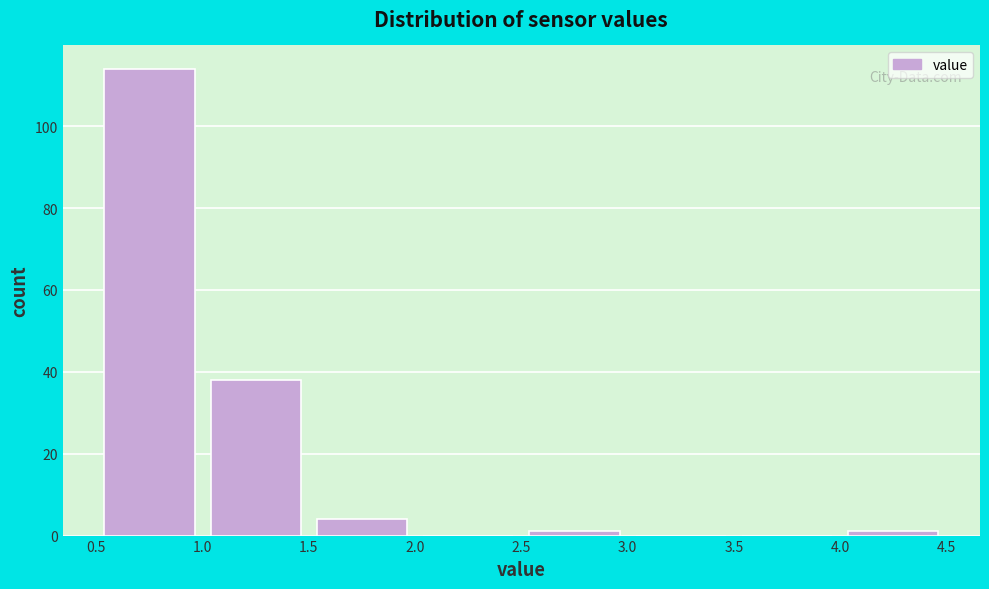

How tall is the bar that spans 0.5 to 1.0 on the x-axis? The values are not printed on the chart, so give them approximately, as read against the axis.

114